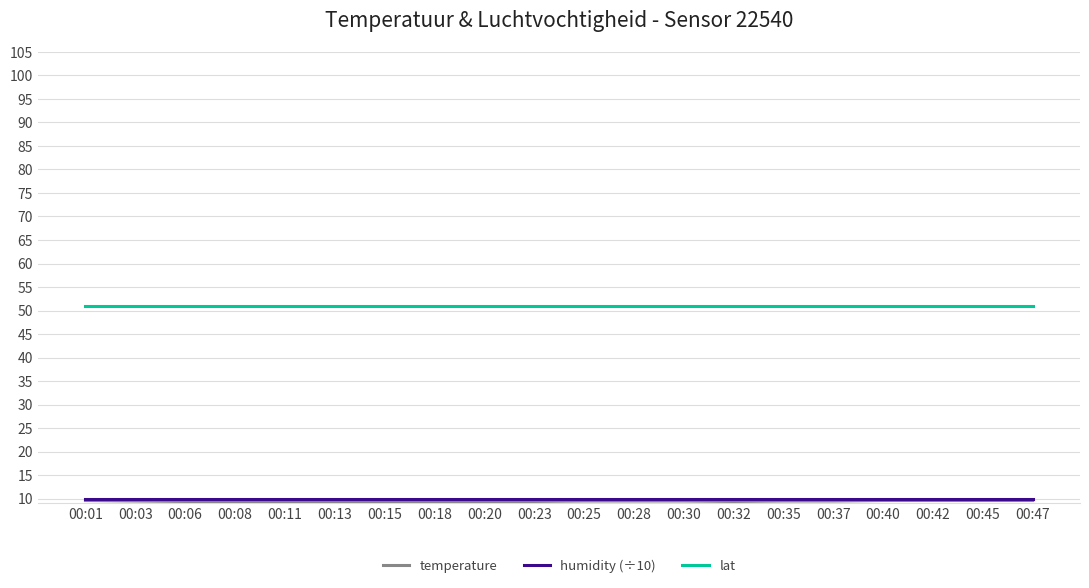

Which series has the largest total across all categories?

lat